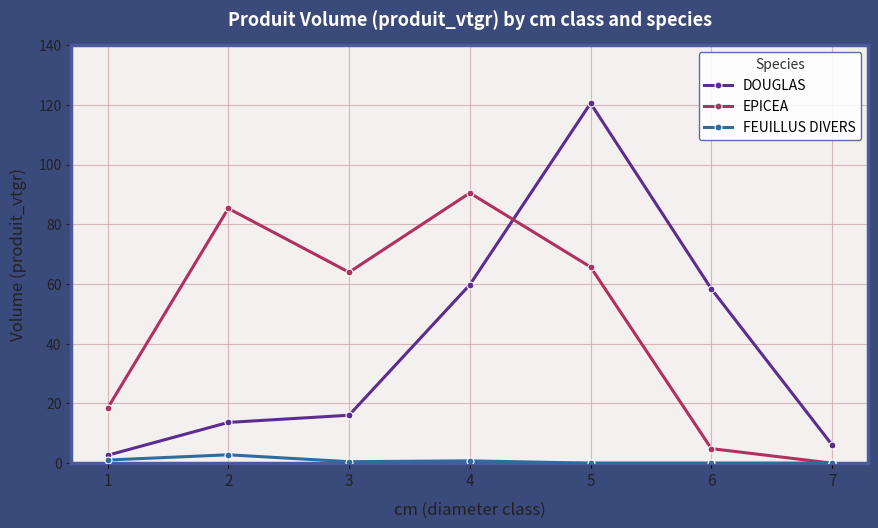

List the series in order of their overall mean, highest first.

EPICEA, DOUGLAS, FEUILLUS DIVERS